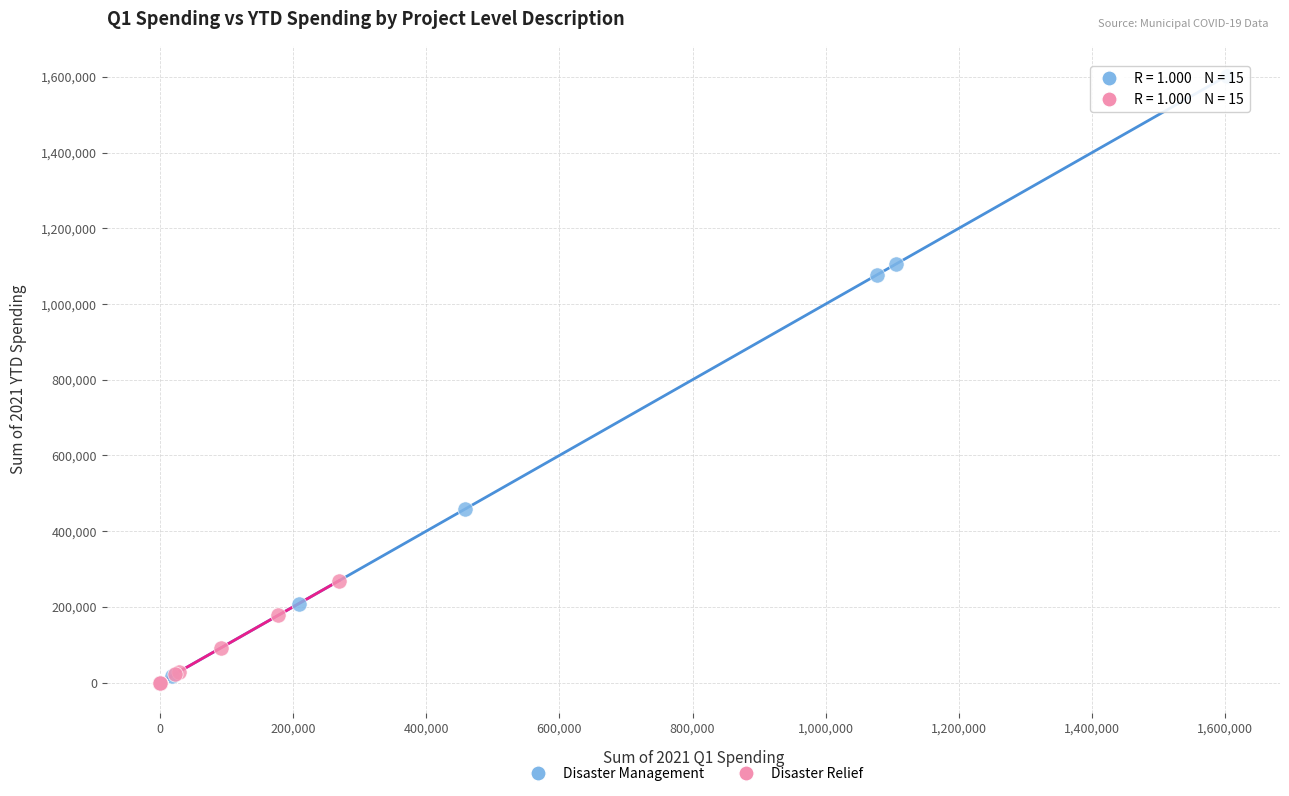

Which series has the widest spread of Y values?

Disaster Management